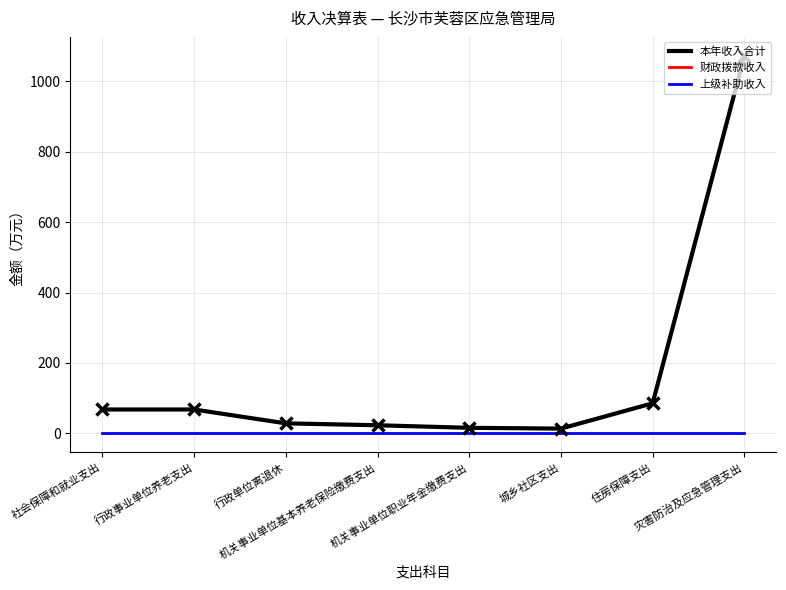

Which category has the lowest value across all series?

社会保障和就业支出